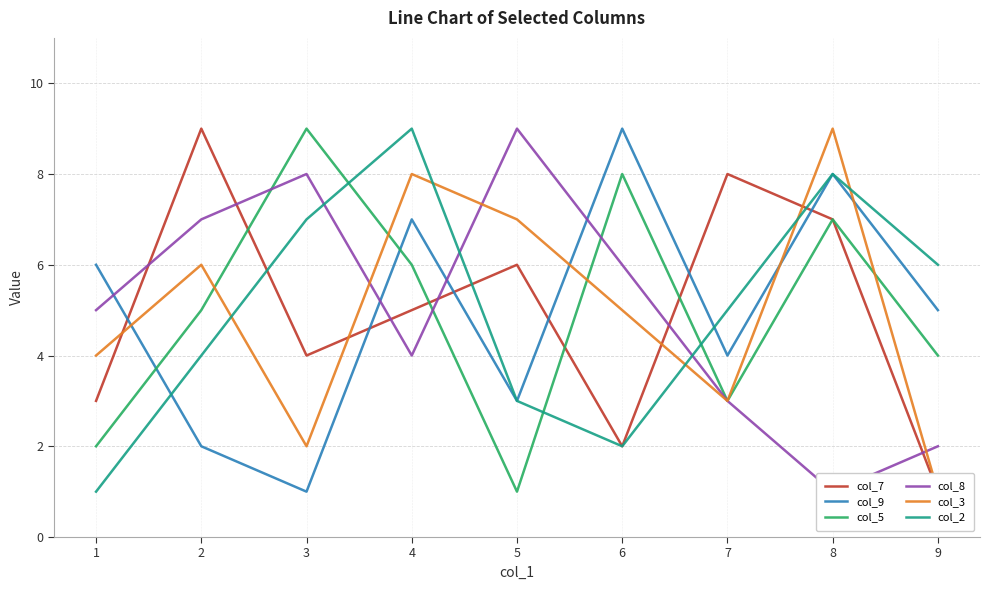

What are all the series names shown in the legend?

col_7, col_9, col_5, col_8, col_3, col_2